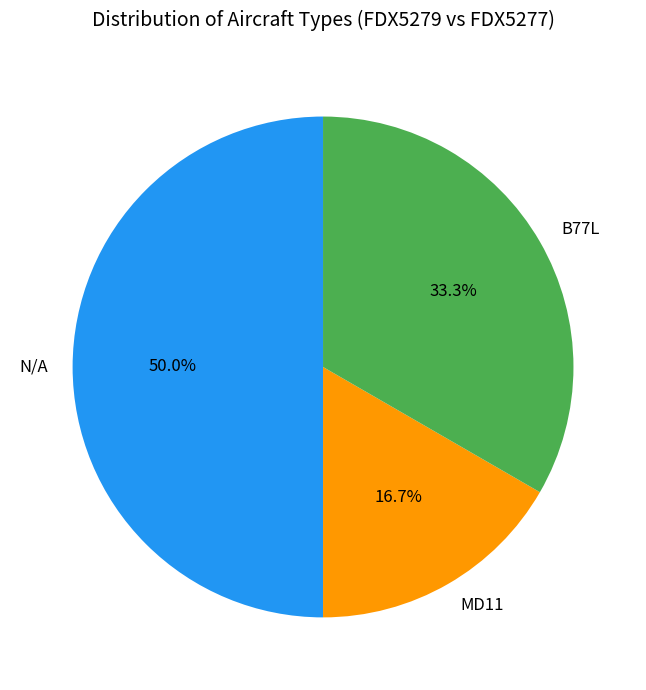

Which category has the smallest portion of the pie?

MD11